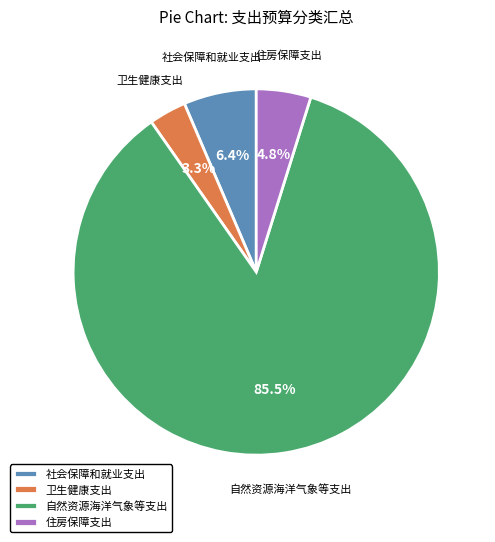

What percentage is the 住房保障支出 slice, to the nearest percent?

5%